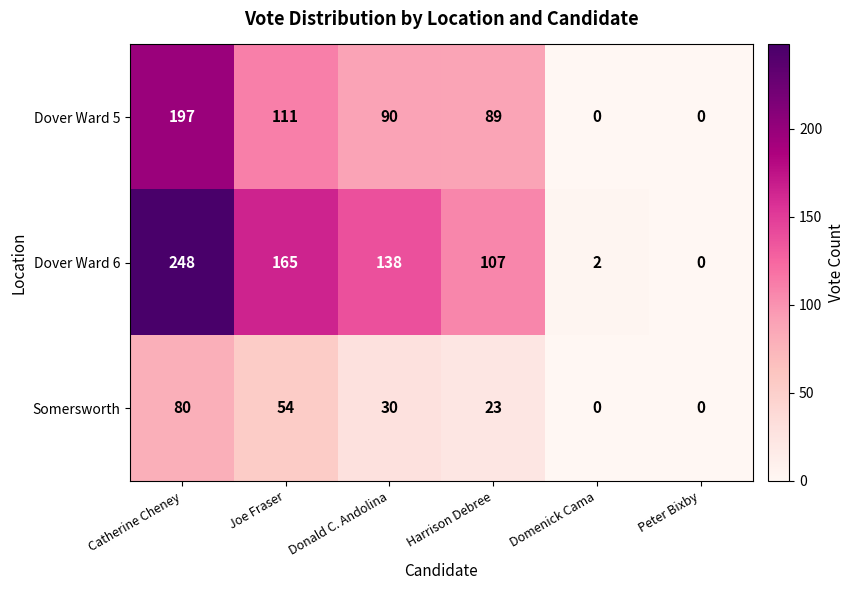

Reading left to right, what are all the values shown in this chart?

Dover Ward 5: Catherine Cheney=197	Joe Fraser=111	Donald C. Andolina=90	Harrison Debree=89	Domenick Cama=0	Peter Bixby=0
Dover Ward 6: Catherine Cheney=248	Joe Fraser=165	Donald C. Andolina=138	Harrison Debree=107	Domenick Cama=2	Peter Bixby=0
Somersworth: Catherine Cheney=80	Joe Fraser=54	Donald C. Andolina=30	Harrison Debree=23	Domenick Cama=0	Peter Bixby=0